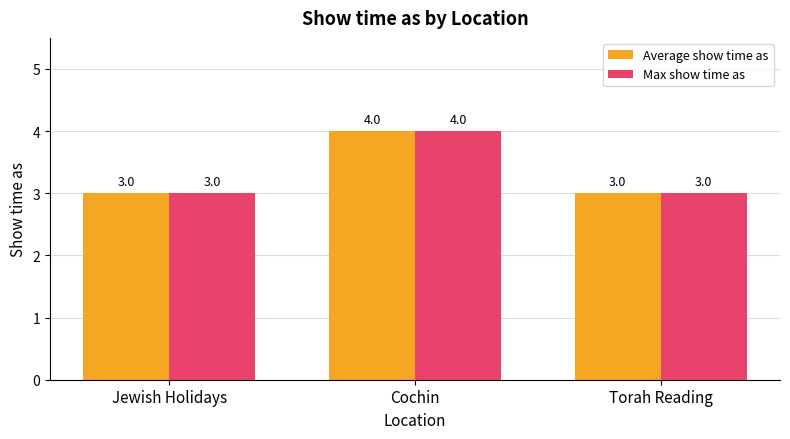

How many Average show time as values are between 3 and 4?

3